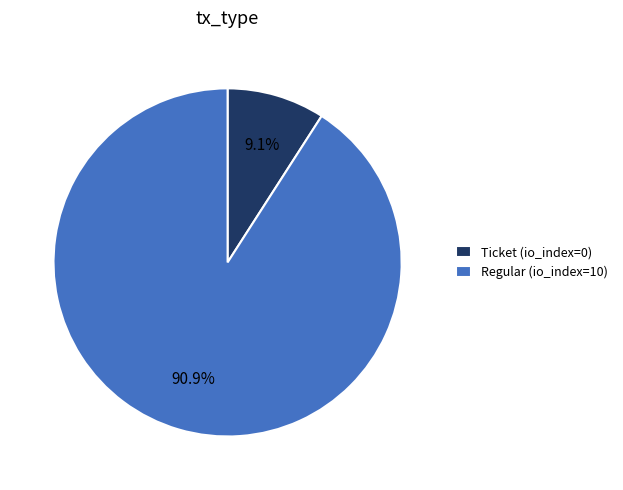

To the nearest percent, what is the difference between the Ticket and Regular slice percentages?

82%